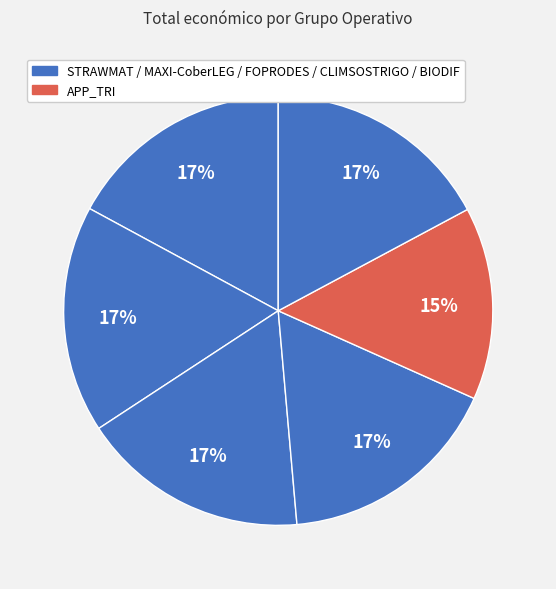

How many segments does this pie chart have?

6